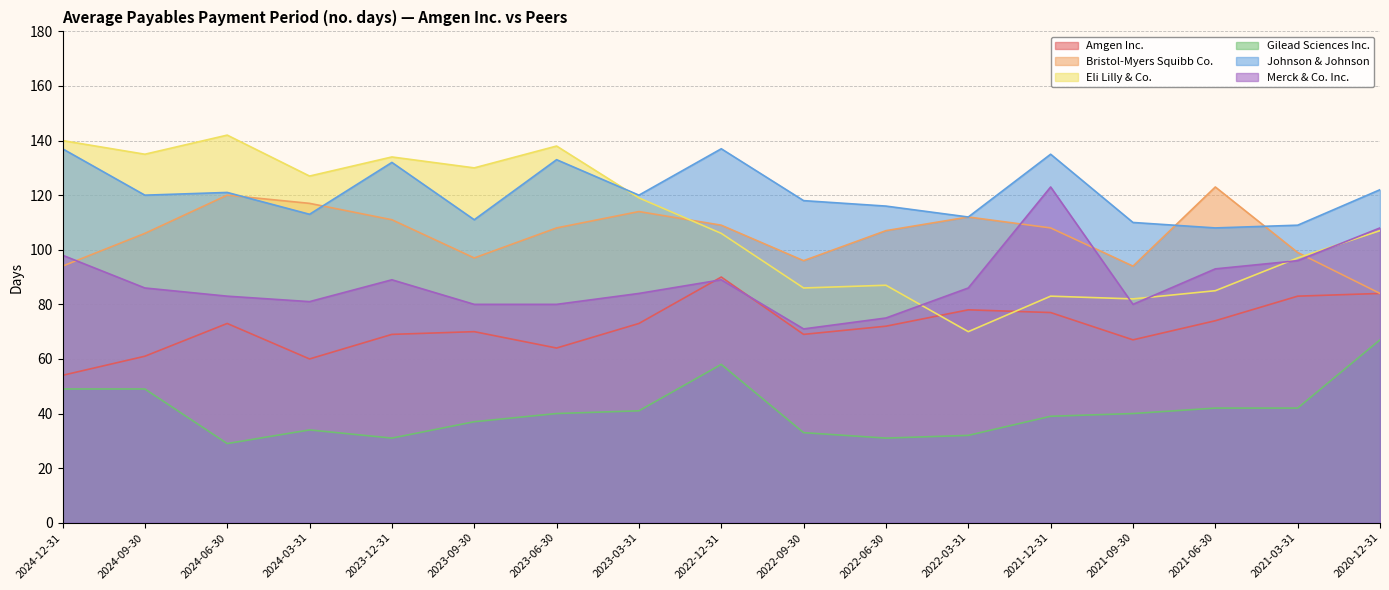

What is the label of the 7th point from the left?

2023-06-30